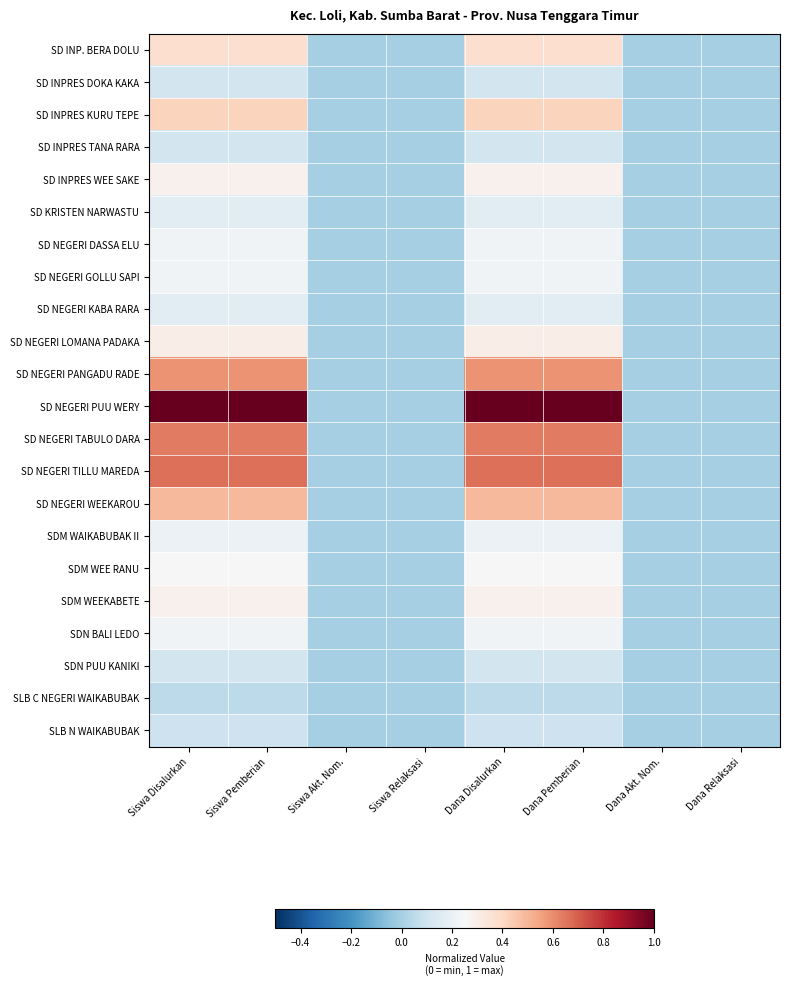

List the series in order of their peak value, lowest first.

SLB C NEGERI WAIKABUBAK, SLB N WAIKABUBAK, SD INPRES DOKA KAKA, SD INPRES TANA RARA, SDN PUU KANIKI, SD KRISTEN NARWASTU, SD NEGERI KABA RARA, SDM WAIKABUBAK II, SD NEGERI DASSA ELU, SD NEGERI GOLLU SAPI, SDN BALI LEDO, SDM WEE RANU, SD INPRES WEE SAKE, SDM WEEKABETE, SD NEGERI LOMANA PADAKA, SD INP. BERA DOLU, SD INPRES KURU TEPE, SD NEGERI WEEKAROU, SD NEGERI PANGADU RADE, SD NEGERI TABULO DARA, SD NEGERI TILLU MAREDA, SD NEGERI PUU WERY